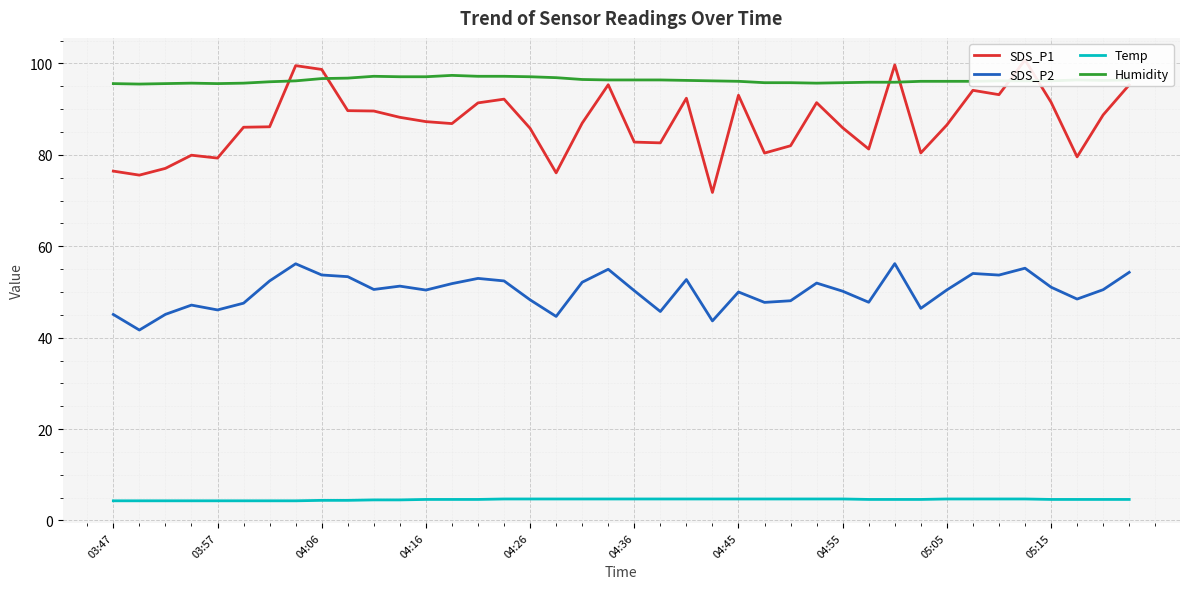

True or false: Humidity and SDS_P2 cross at least once.

False